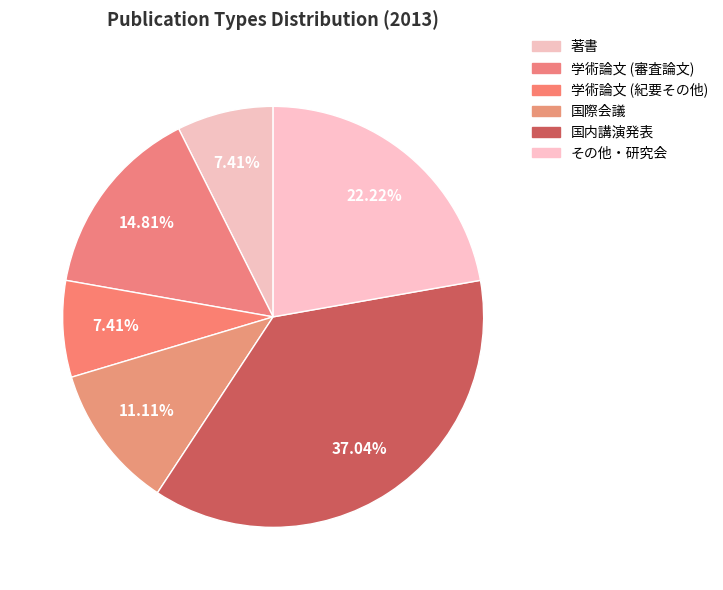

Rank the categories by value from lowest to highest.

著書, 学術論文 (紀要その他), 国際会議, 学術論文 (審査論文), その他・研究会, 国内講演発表